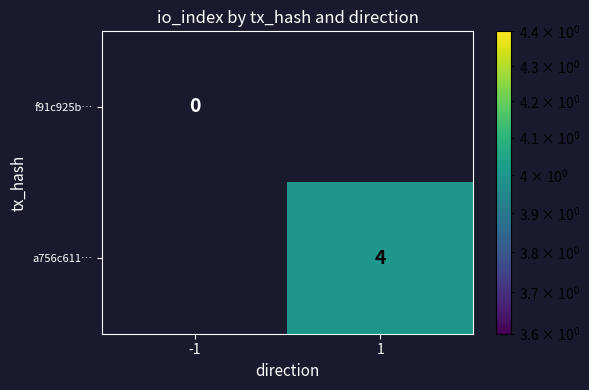

True or false: a756c611… has a value of 4 at 1.

True